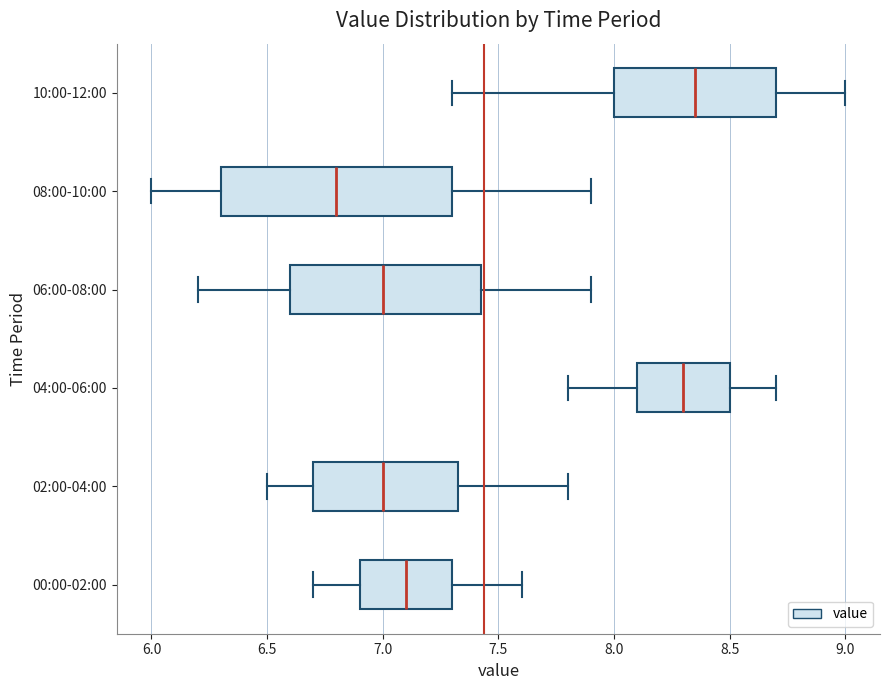

Where does the left whisker of the box for 02:00-04:00 end on the x-axis? The values are not printed on the chart, so give them approximately, as read against the axis.

6.50